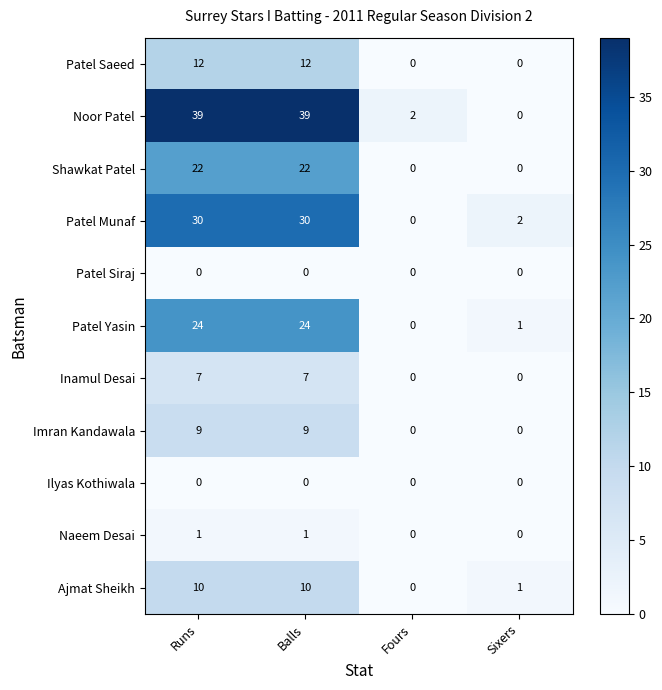

What is the difference between the highest and lowest values at Balls?

39